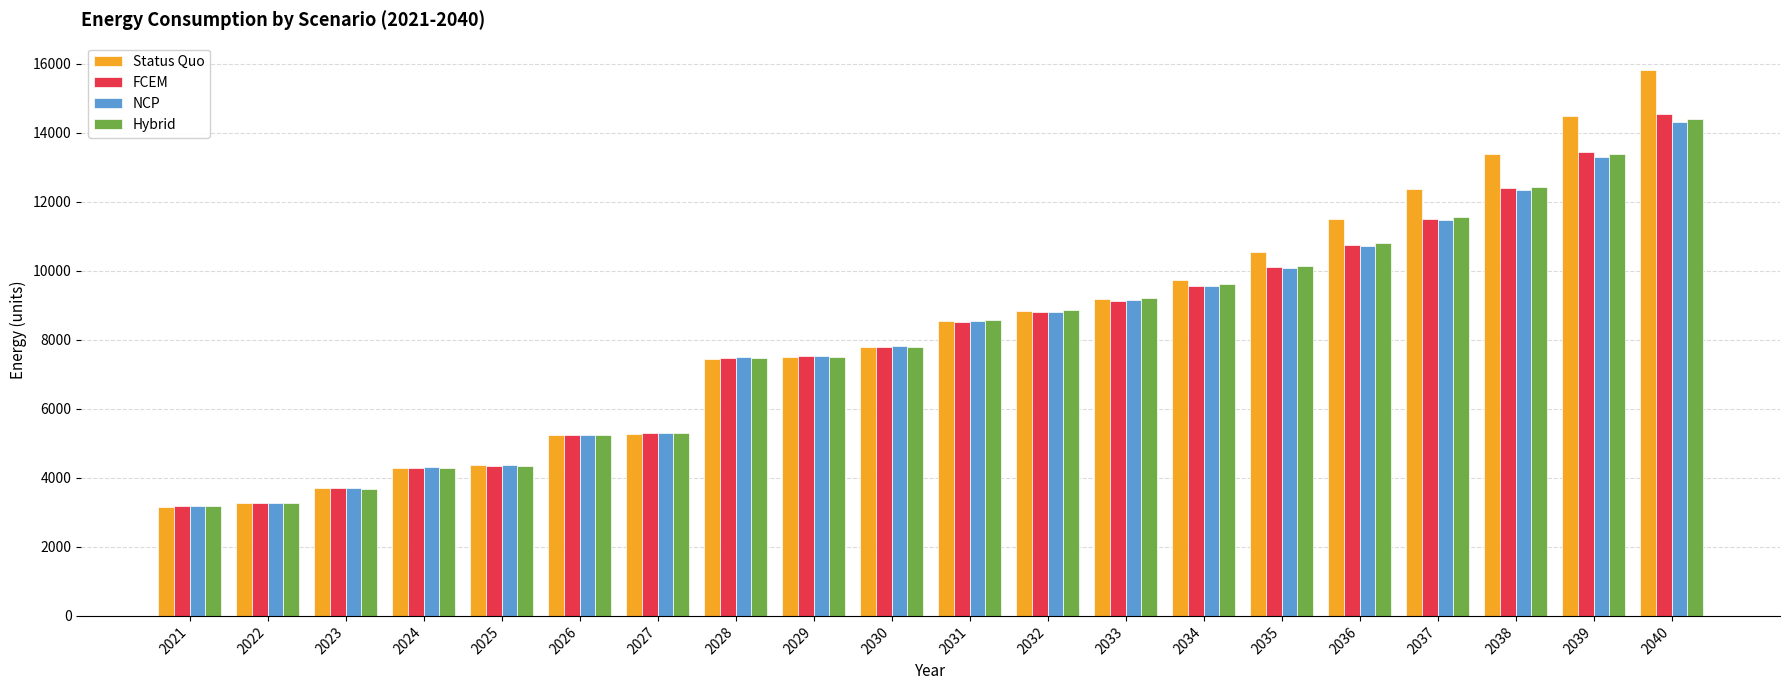

At which category is the sum across all series the highest?

2040